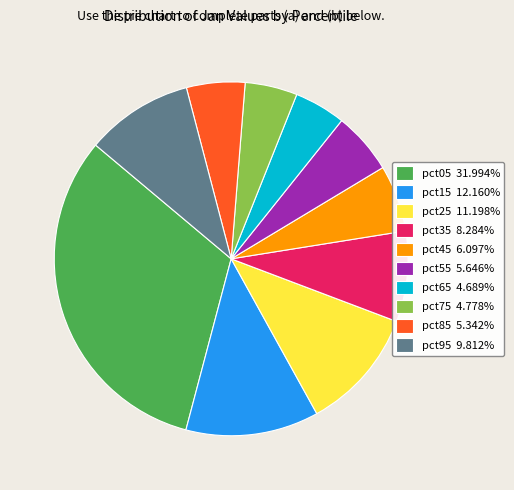

The pct05 slice represents 32% of the pie. True or false?

True